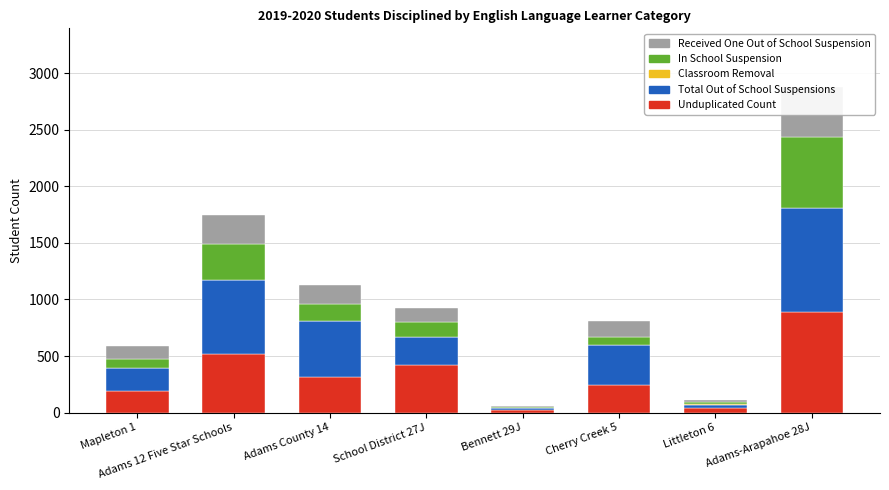

Which category has the lowest value in the In School Suspension series?

Bennett 29J